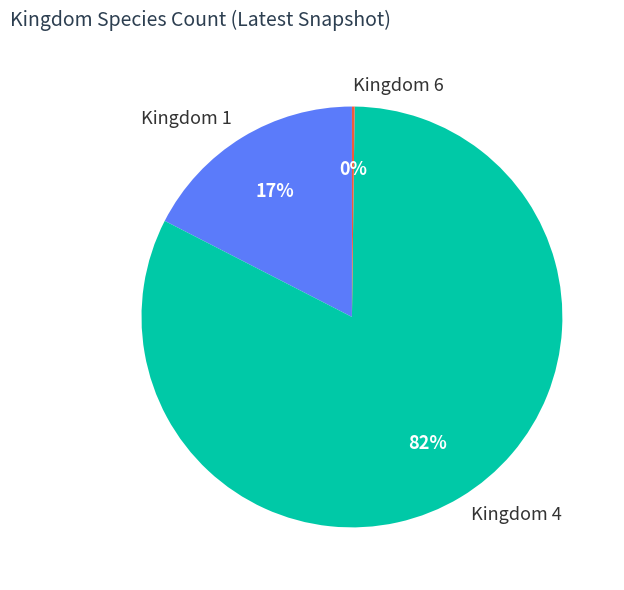

Does Kingdom 1 account for over 50% of the chart?

No